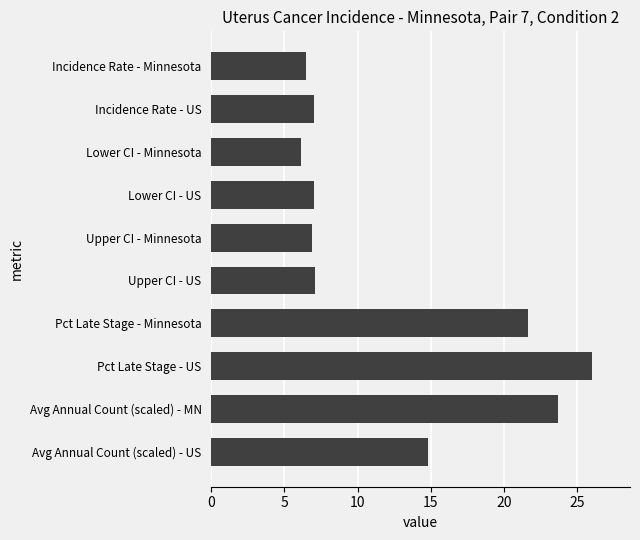

How many bars are there in total?

10